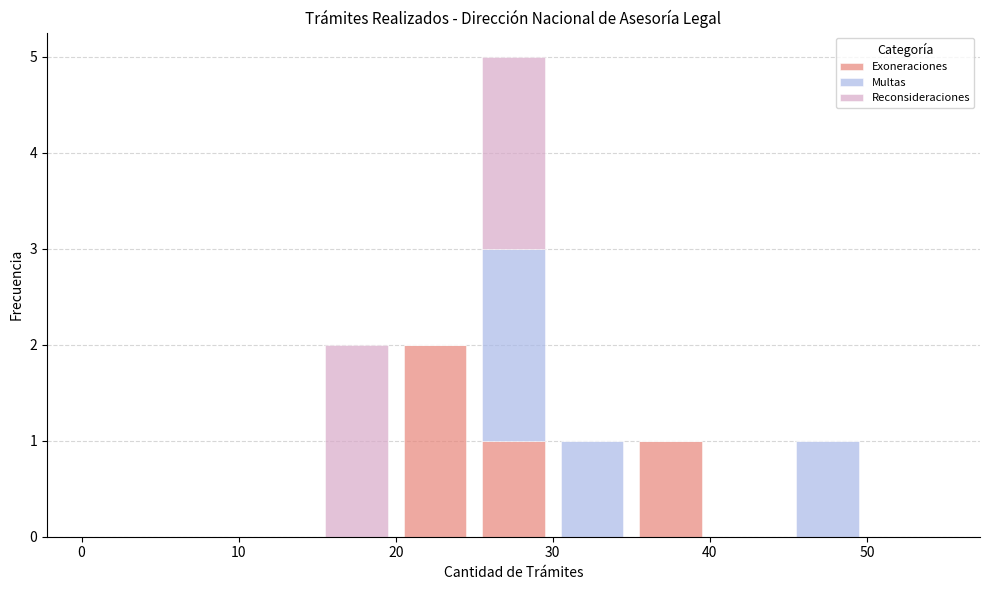

What is the total height of the stacked bar covering 25 to 30 on the x-axis? The values are not printed on the chart, so give them approximately, as read against the axis.

5